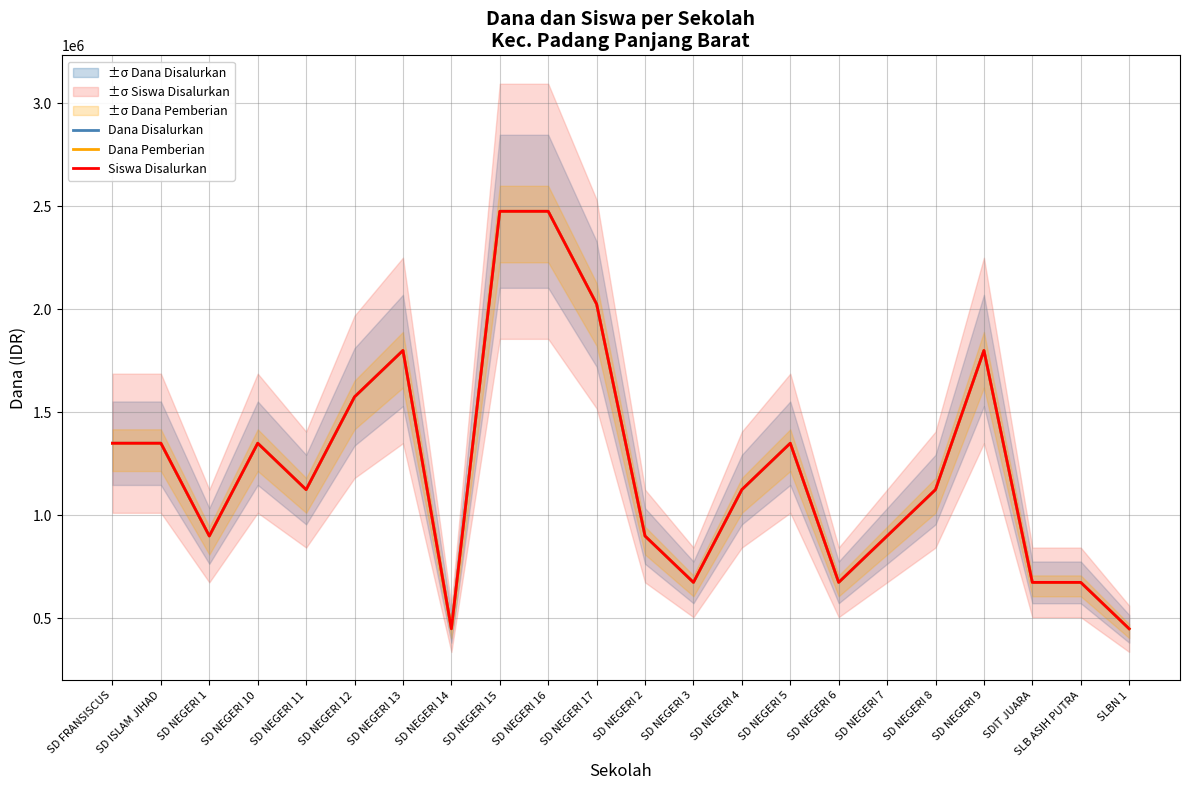

True or false: Siswa Disalurkan and Dana Disalurkan intersect in this chart.

False